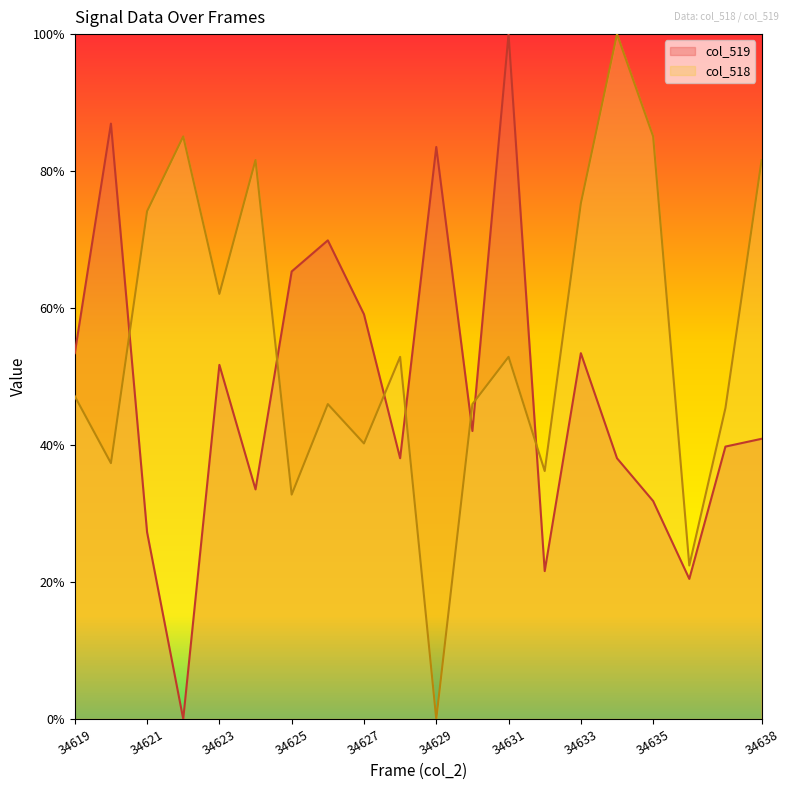

Is the value of col_519 at 34626 greater than the value of col_518 at 34638?

No